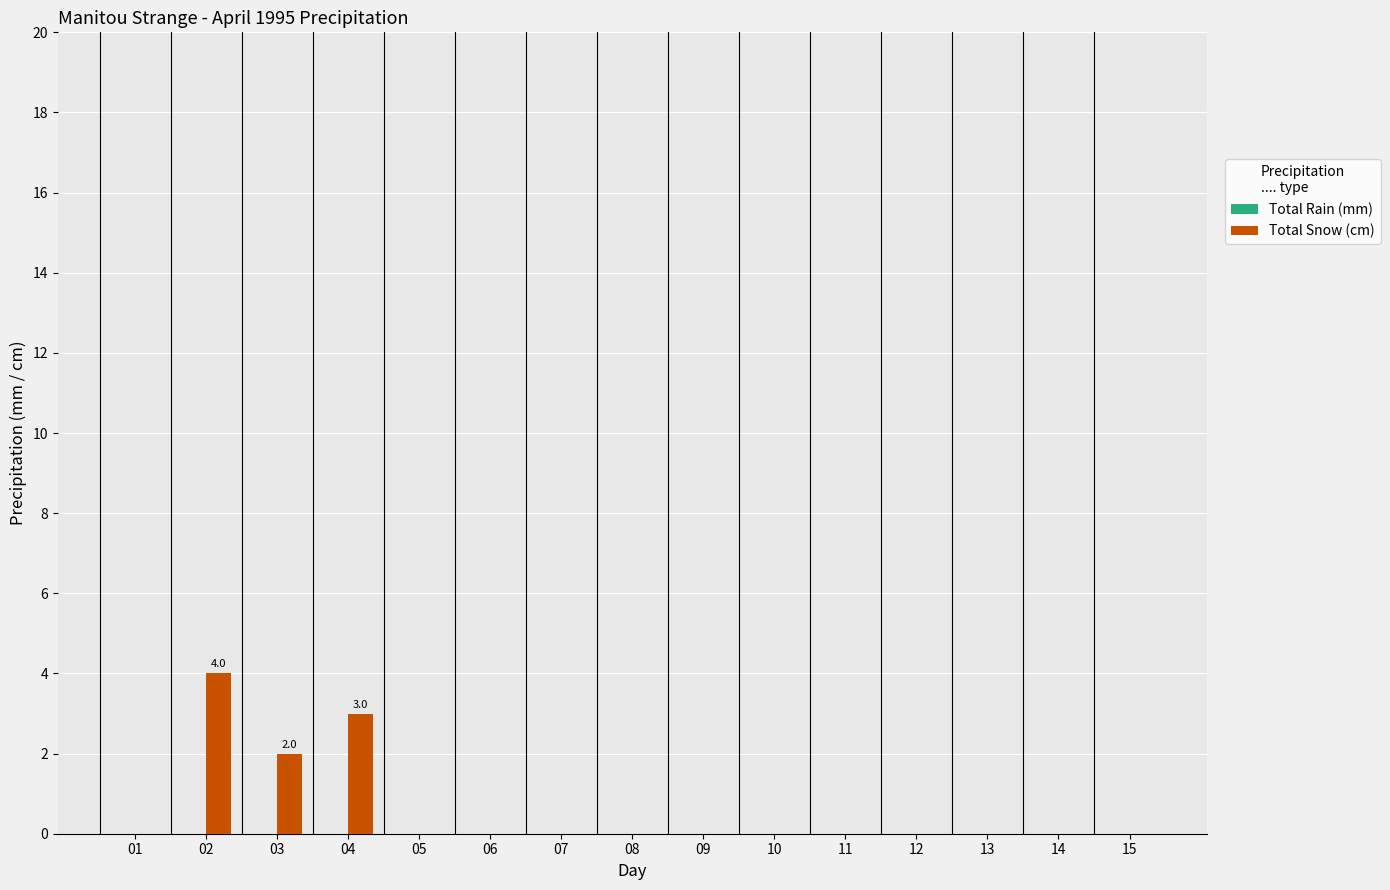

What is the sum of all values?

9